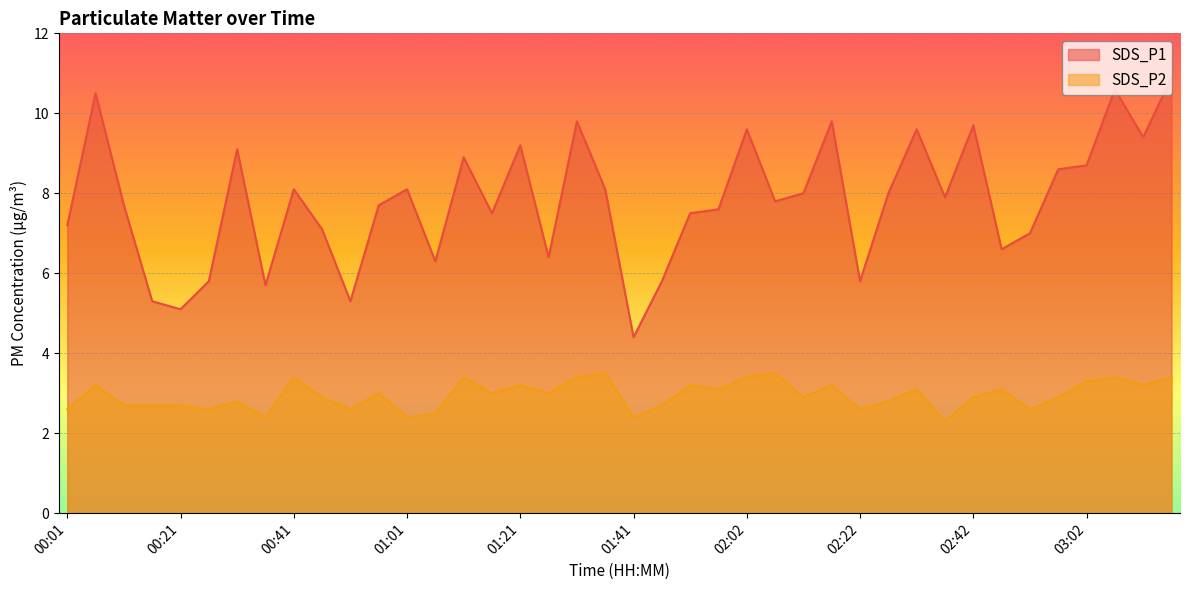

Between 00:46 and 03:07, which series saw the biggest shift?

SDS_P1